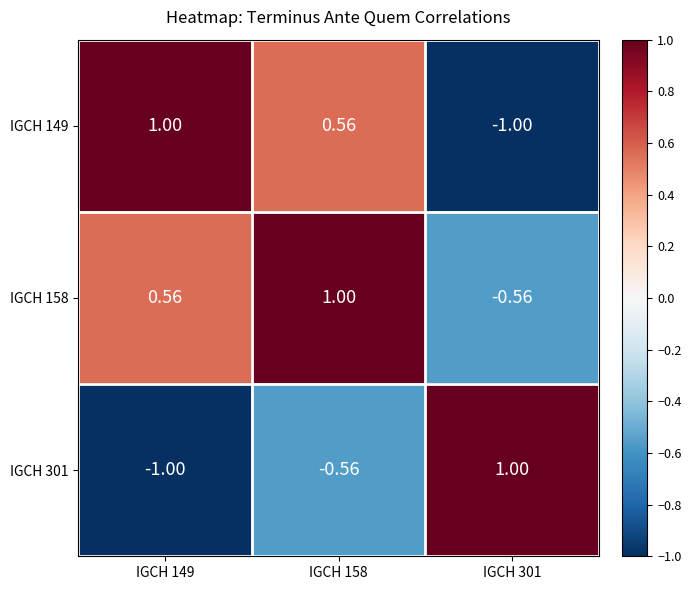

What is the spread (max minus min) of values at IGCH 301?

2.0